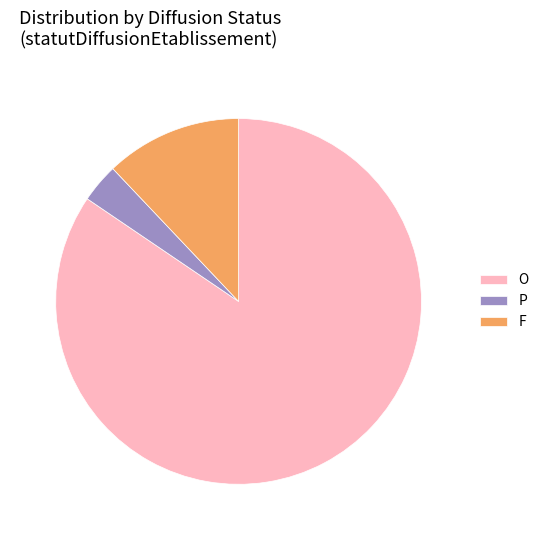

Does any single category account for the majority?

Yes